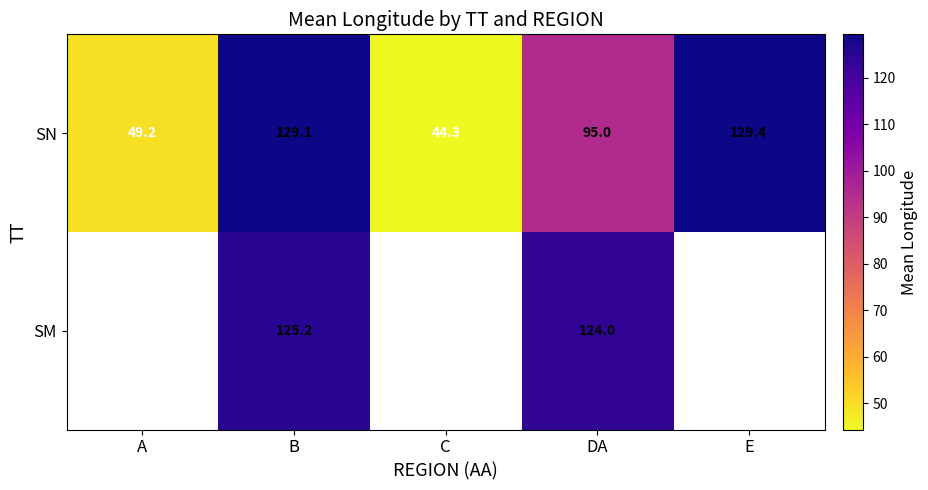

How many values in the SN series are below 95?

2